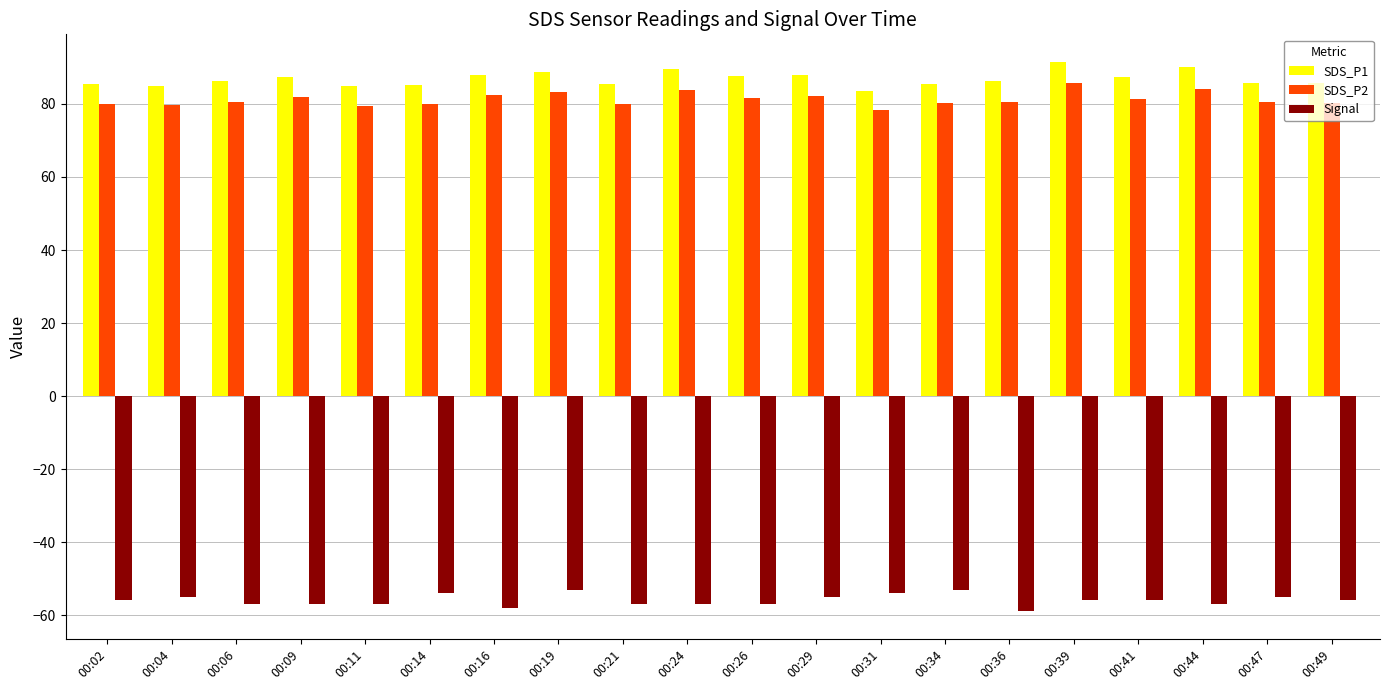

What is the sum of the Signal values at 00:14 and 00:26?

-111.0